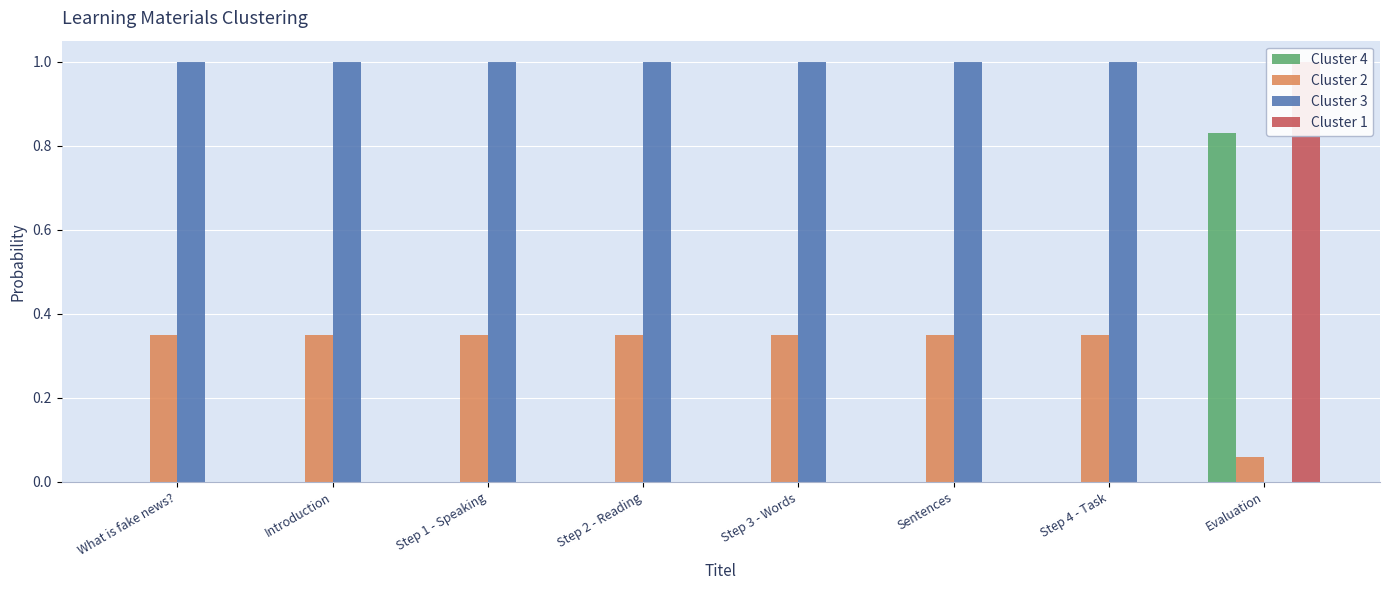

Rank the series by their maximum value, from highest to lowest.

Cluster 3, Cluster 1, Cluster 4, Cluster 2